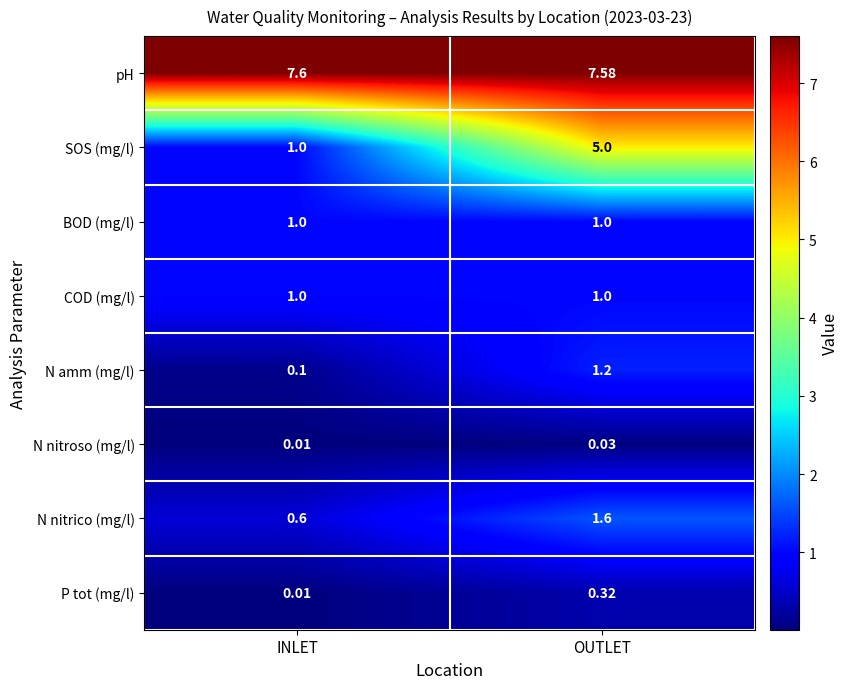

Which series has the largest total across all categories?

pH